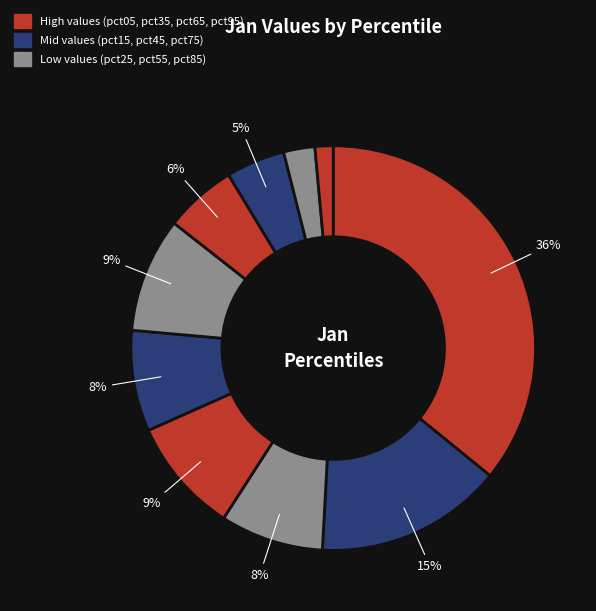

Rank the categories by value from lowest to highest.

pct95, pct85, pct75, pct65, pct45, pct25, pct55, pct35, pct15, pct05